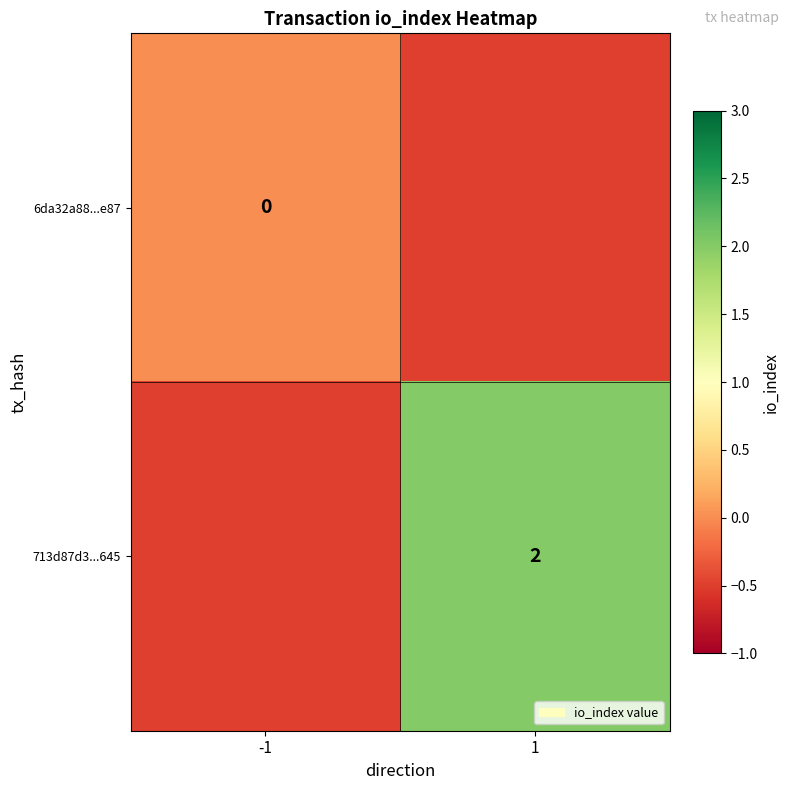

True or false: 713d87d3...645 has a value of 2.7 at 1.

False